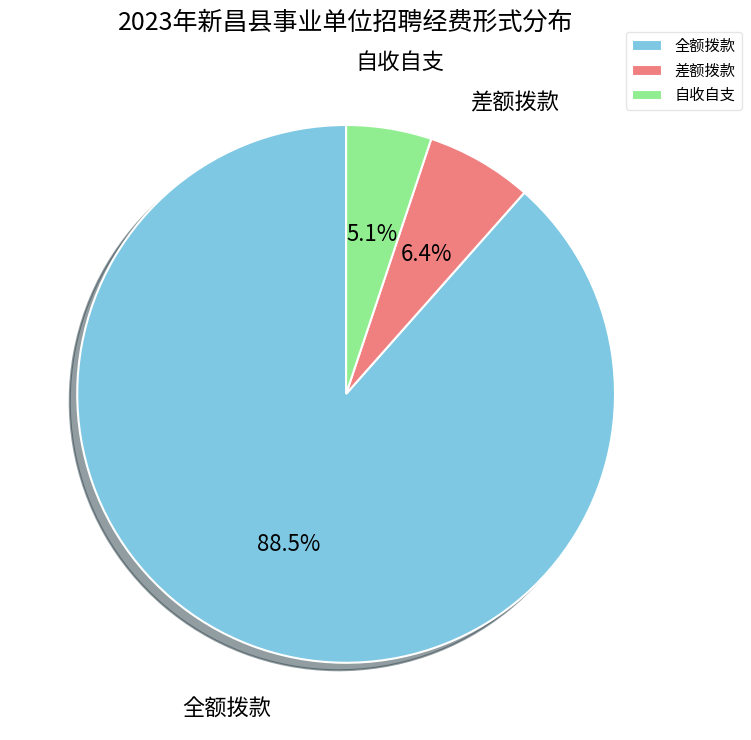

Between 全额拨款 and 差额拨款, which is larger?

全额拨款